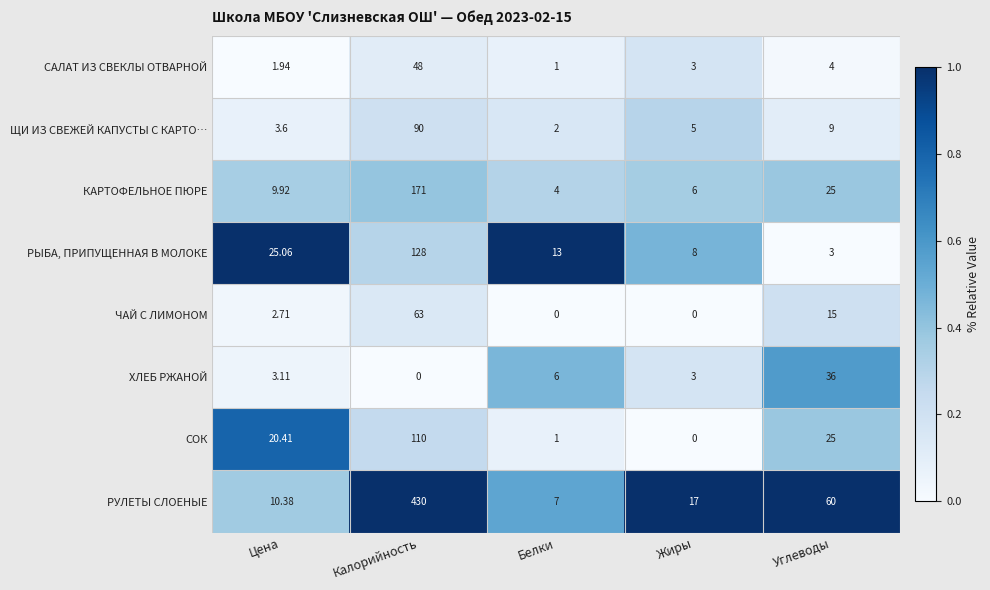

At which label does РУЛЕТЫ СЛОЕНЫЕ first exceed 17?

Калорийность